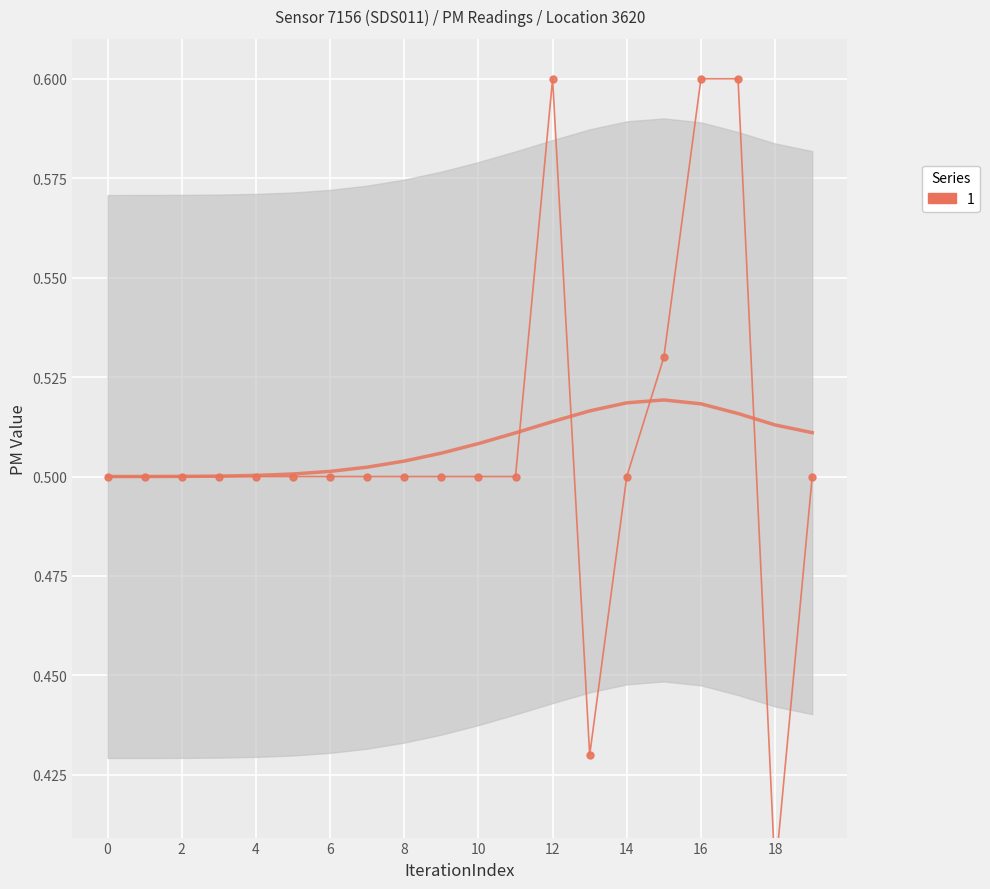

What value does the data have at 11?

0.5